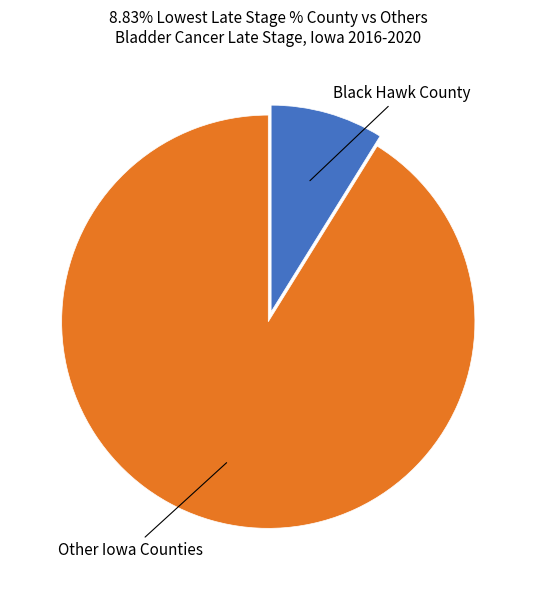

Is there a majority slice in this chart?

Yes